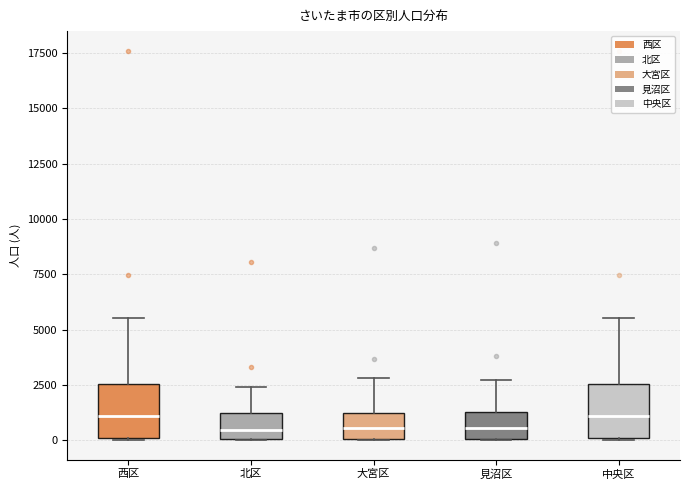

Where is the lower edge of the box for 大宮区 on the y-axis? The values are not printed on the chart, so give them approximately, as read against the axis.

0